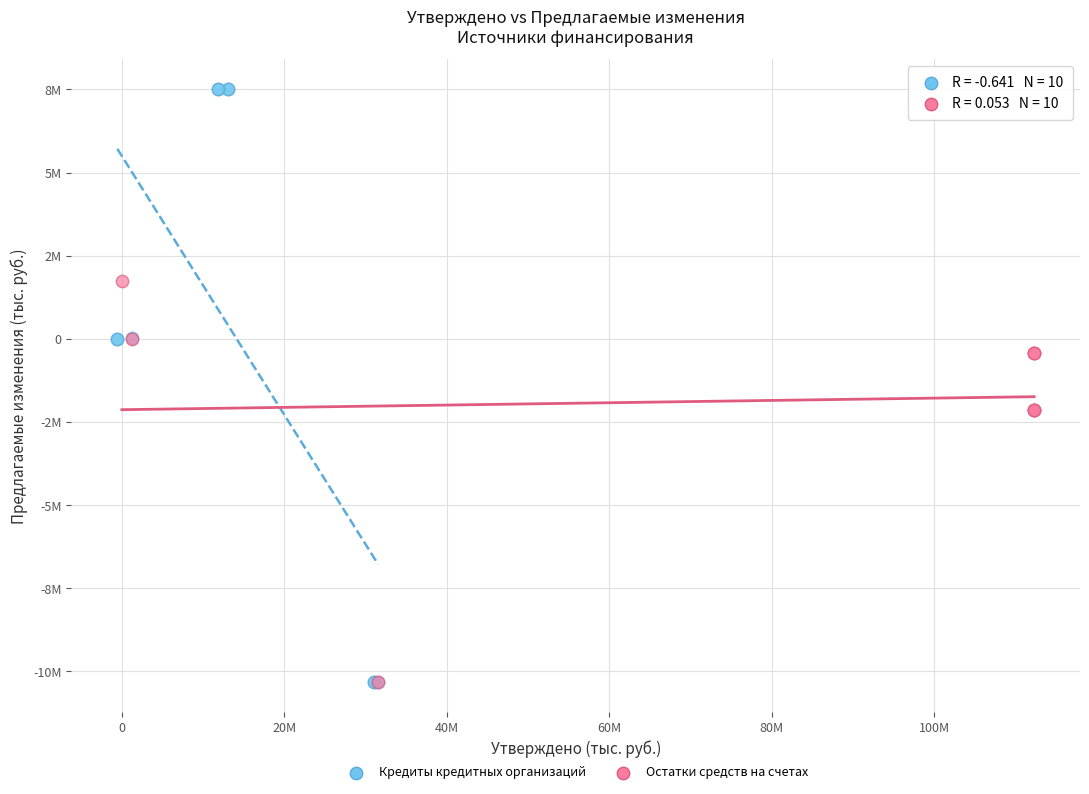

Which series reaches the maximum Y coordinate?

Кредиты кредитных организаций